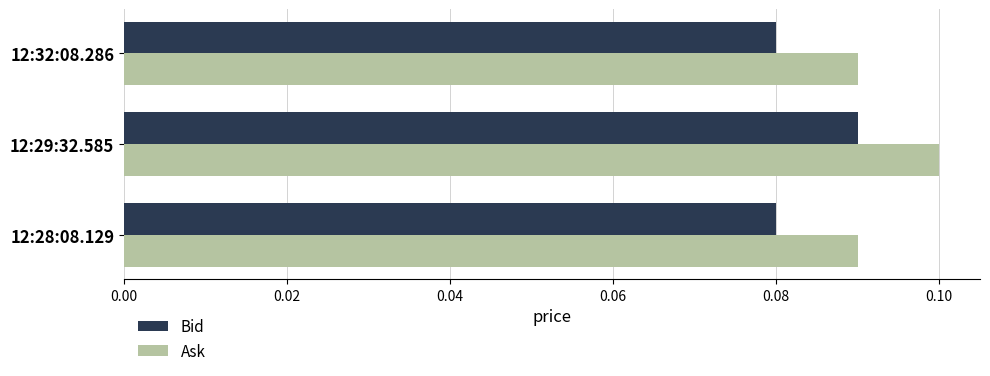

Which series has the widest spread of values?

Ask